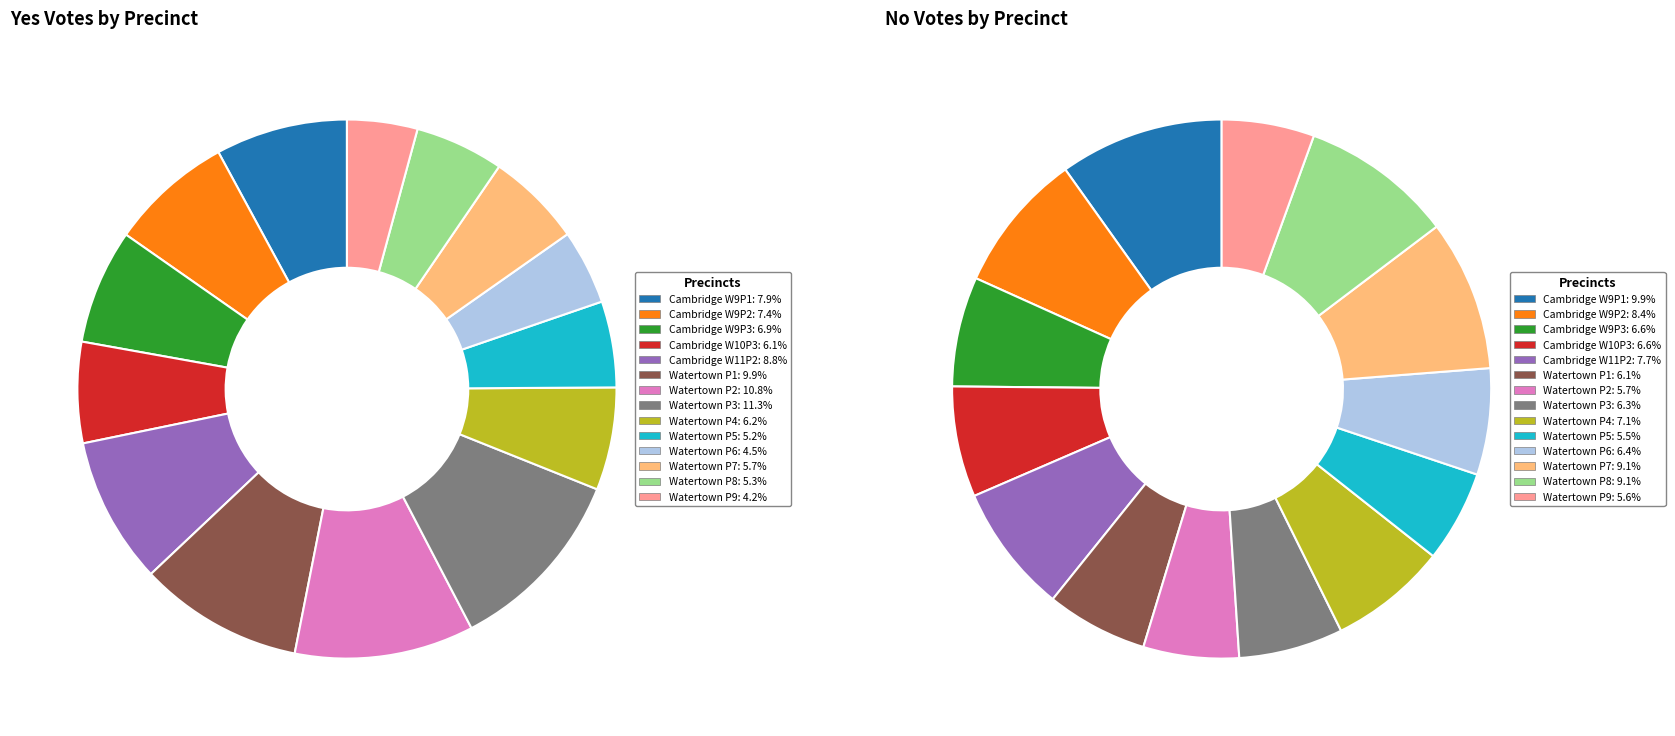

At 11, list the series in order from largest to smallest.

yes_votes, no_votes